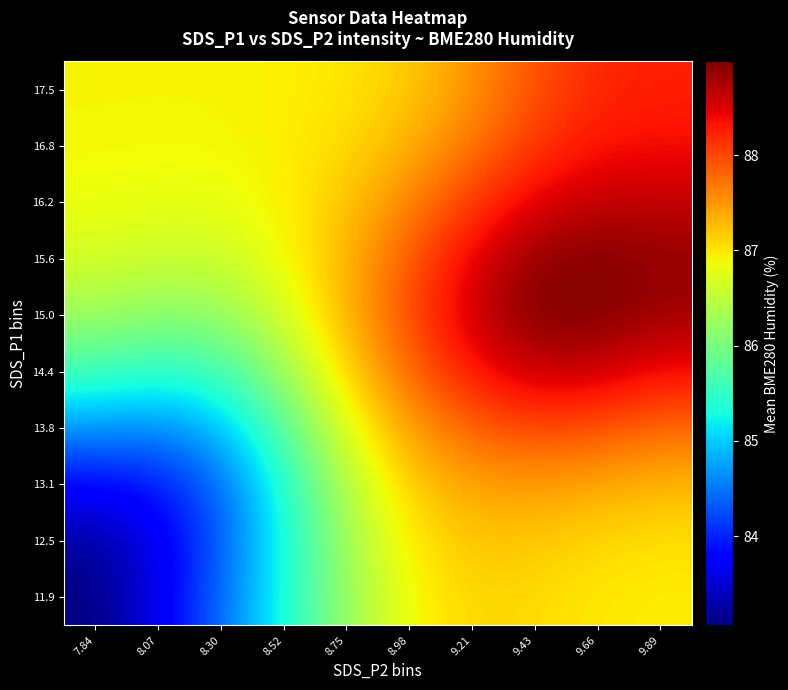

At which category is the sum across all series the highest?

9.66